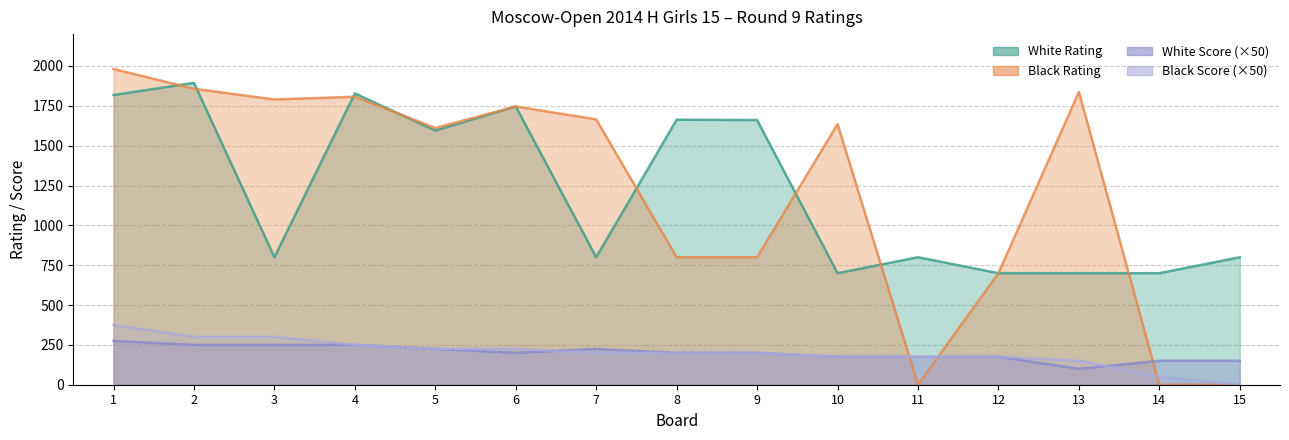

Which has a higher value, 15 or 4?

4